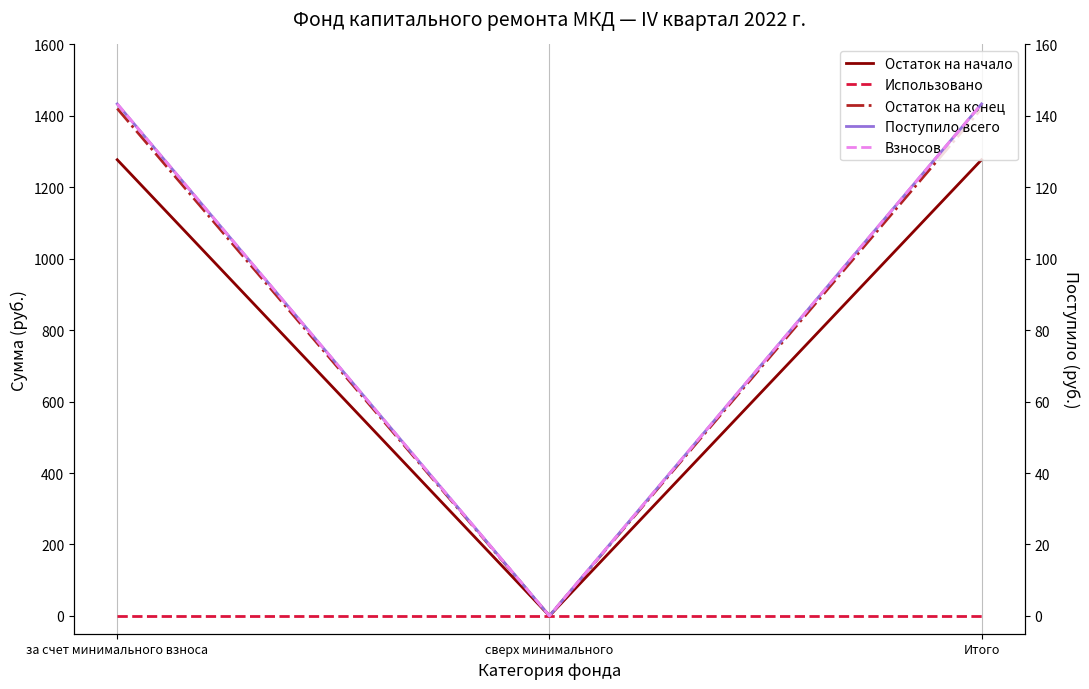

Reading right to left, transcribe all the data shown in this chart.

Остаток на начало: 1277.2	0.0	1277.2
Использовано: 0.0	0.0	0.0
Остаток на конец: 1420.5	0.0	1420.5
Поступило всего: 143.3	0.0	143.3
Взносов: 143.3	0.0	143.3